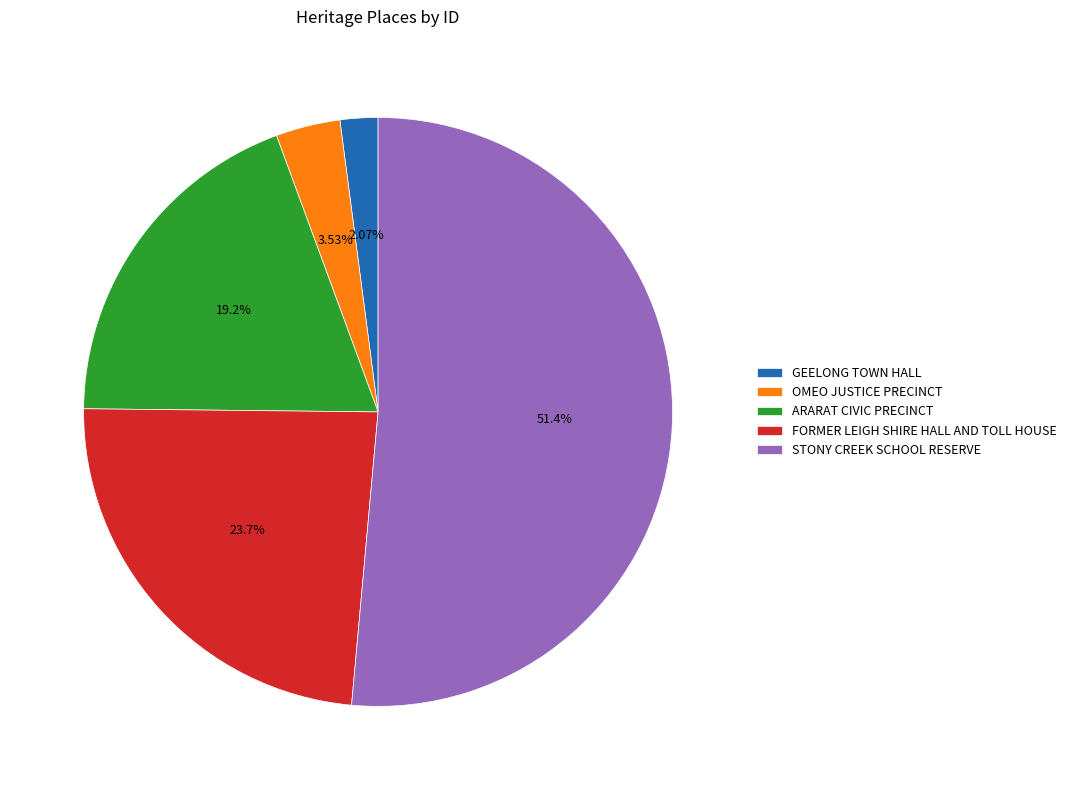

Which slice is the smallest?

GEELONG TOWN HALL